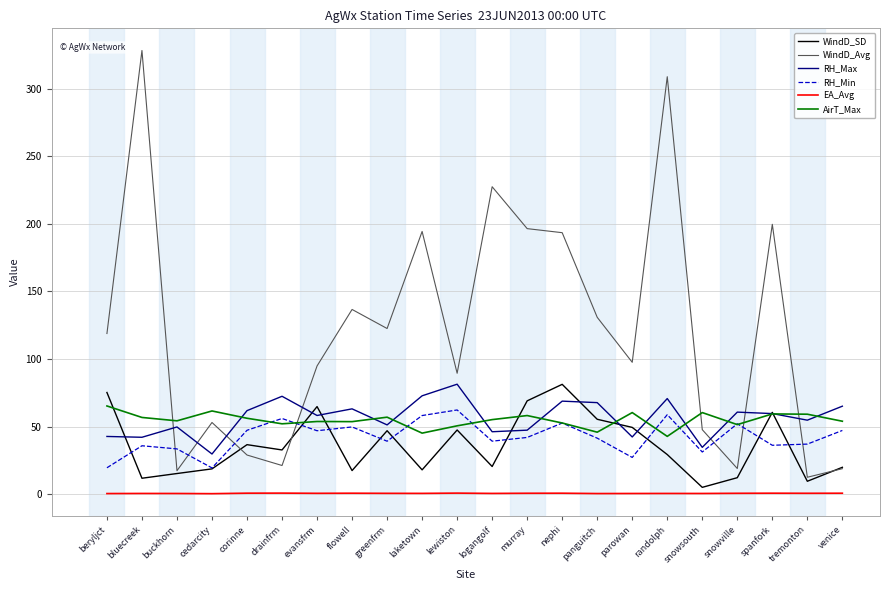

What is the difference between the AirT_Max values at flowell and nephi?

1.0